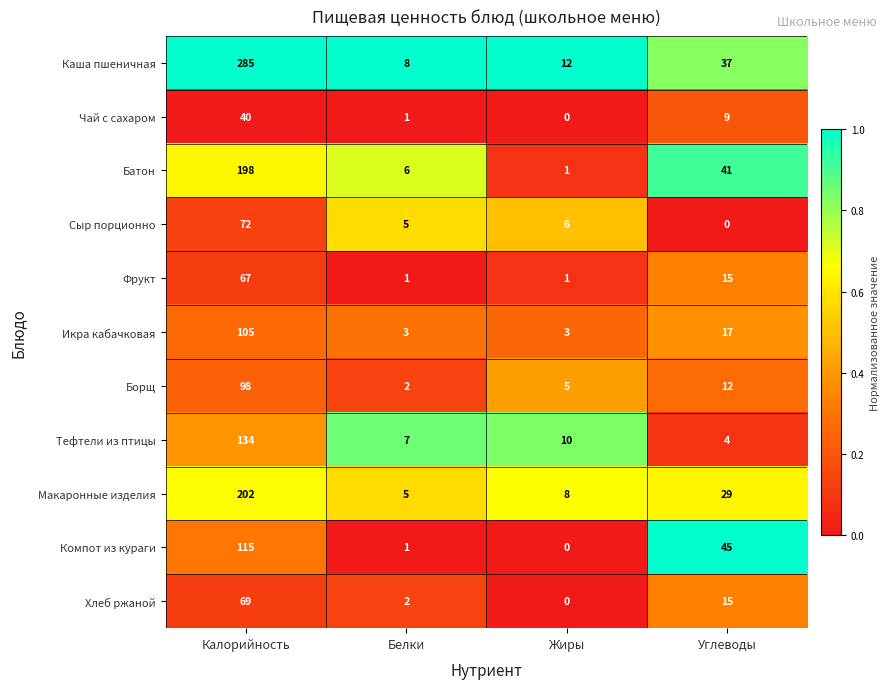

Between Калорийность and Жиры, which series saw the biggest shift?

Каша пшеничная